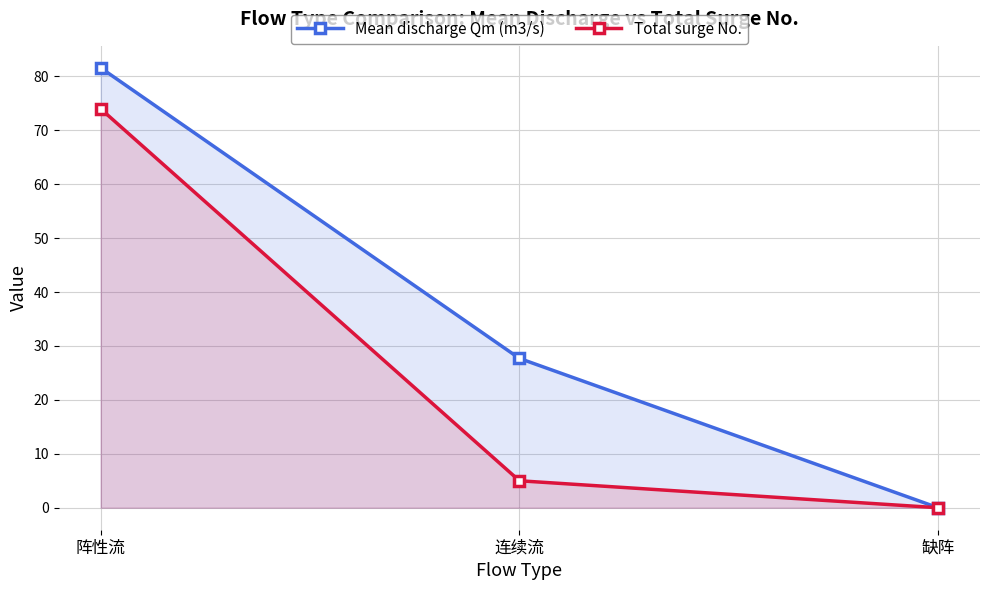

At which category does the chart reach its minimum across all series?

缺阵